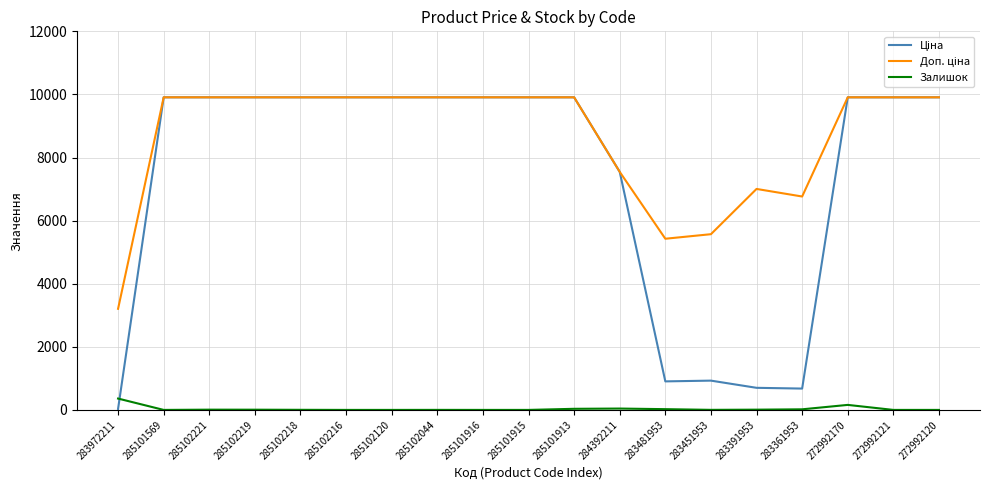

Is it true that Залишок equals 2.0 at 283451953?

True